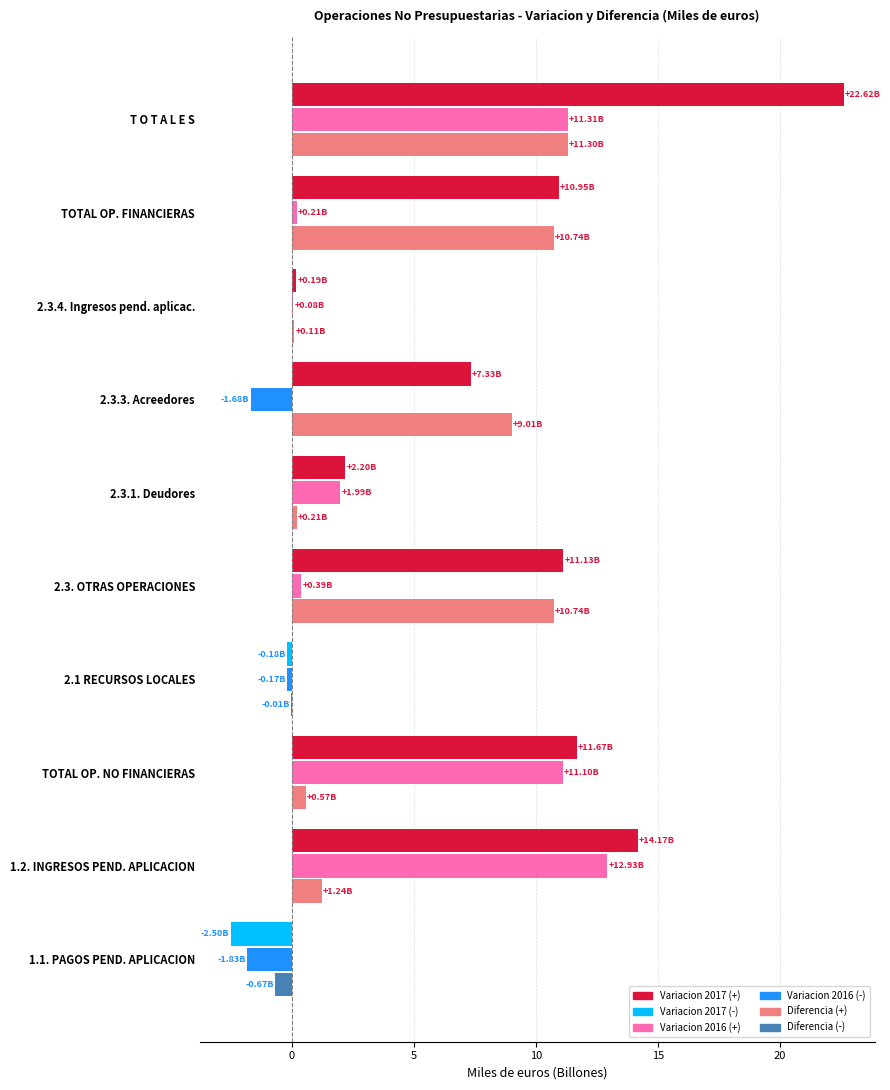

At which category is the sum across all series the highest?

T O T A L E S